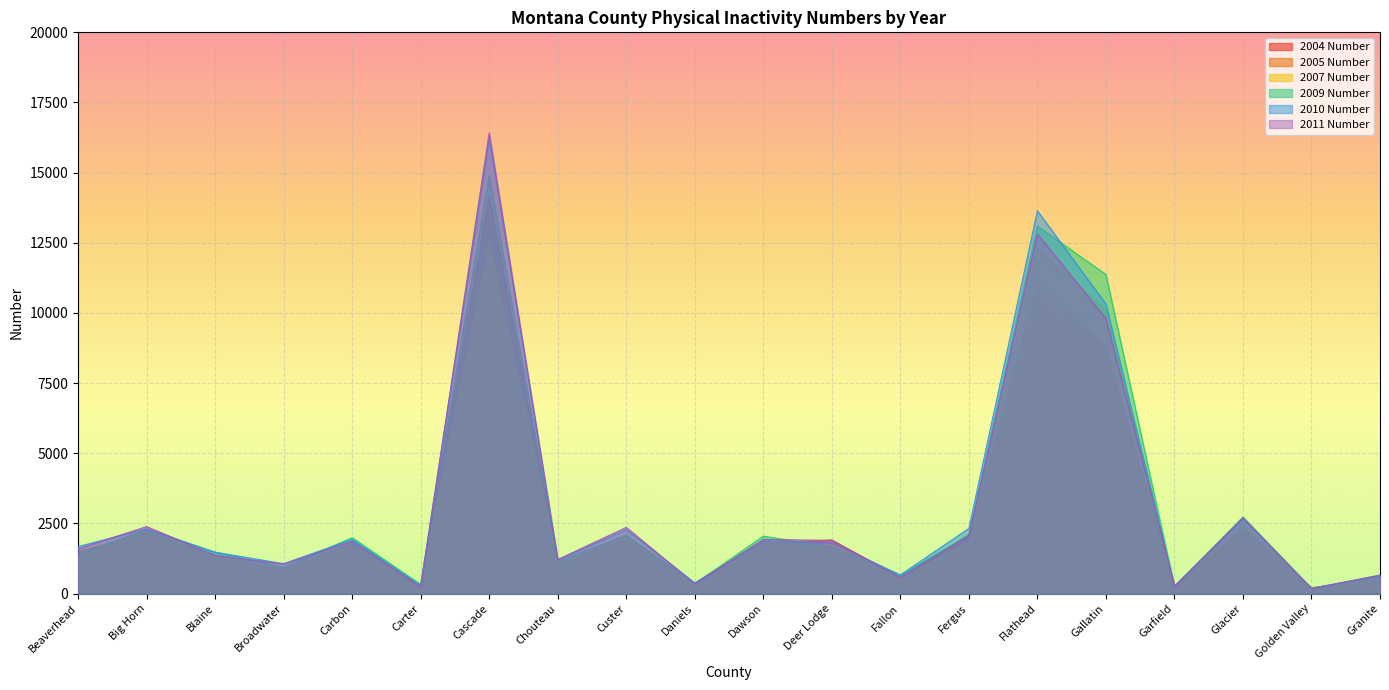

Reading left to right, transcribe all the data shown in this chart.

2004 Number: Beaverhead=1337.0	Big Horn=2239.0	Blaine=1247.0	Broadwater=837.8	Carbon=1678.0	Carter=256.0	Cascade=14150.0	Chouteau=1044.0	Custer=1935.0	Daniels=340.2	Dawson=1761.0	Deer Lodge=1910.0	Fallon=572.4	Fergus=2106.0	Flathead=10120.0	Gallatin=8429.0	Garfield=233.7	Glacier=2261.0	Golden Valley=196.0	Granite=497.3
2005 Number: Beaverhead=1494.0	Big Horn=2163.0	Blaine=1348.0	Broadwater=865.4	Carbon=1784.0	Carter=244.3	Cascade=12900.0	Chouteau=1009.0	Custer=1899.0	Daniels=332.9	Dawson=1832.0	Deer Lodge=1760.0	Fallon=483.0	Fergus=2020.0	Flathead=11030.0	Gallatin=8805.0	Garfield=227.5	Glacier=2315.0	Golden Valley=210.4	Granite=500.5
2007 Number: Beaverhead=1311.0	Big Horn=2253.0	Blaine=1382.0	Broadwater=863.8	Carbon=1700.0	Carter=293.2	Cascade=12460.0	Chouteau=1021.0	Custer=2073.0	Daniels=296.5	Dawson=1842.0	Deer Lodge=1736.0	Fallon=563.1	Fergus=1823.0	Flathead=12300.0	Gallatin=10120.0	Garfield=253.7	Glacier=2464.0	Golden Valley=206.3	Granite=491.6
2009 Number: Beaverhead=1397.0	Big Horn=2272.0	Blaine=1471.0	Broadwater=928.0	Carbon=1992.0	Carter=323.0	Cascade=14885.0	Chouteau=1144.0	Custer=2081.0	Daniels=348.0	Dawson=2046.0	Deer Lodge=1658.0	Fallon=651.0	Fergus=2089.0	Flathead=13094.0	Gallatin=11369.0	Garfield=245.0	Glacier=2731.0	Golden Valley=189.0	Granite=611.0
2010 Number: Beaverhead=1673.0	Big Horn=2308.0	Blaine=1474.0	Broadwater=1063.0	Carbon=1930.0	Carter=281.0	Cascade=16228.0	Chouteau=1204.0	Custer=2270.0	Daniels=380.0	Dawson=1864.0	Deer Lodge=1807.0	Fallon=664.0	Fergus=2320.0	Flathead=13639.0	Gallatin=10319.0	Garfield=265.0	Glacier=2666.0	Golden Valley=185.0	Granite=652.0
2011 Number: Beaverhead=1592.0	Big Horn=2387.0	Blaine=1359.0	Broadwater=1053.0	Carbon=1864.0	Carter=236.0	Cascade=16415.0	Chouteau=1212.0	Custer=2357.0	Daniels=348.0	Dawson=1927.0	Deer Lodge=1895.0	Fallon=577.0	Fergus=2046.0	Flathead=12810.0	Gallatin=9806.0	Garfield=254.0	Glacier=2698.0	Golden Valley=176.0	Granite=655.0